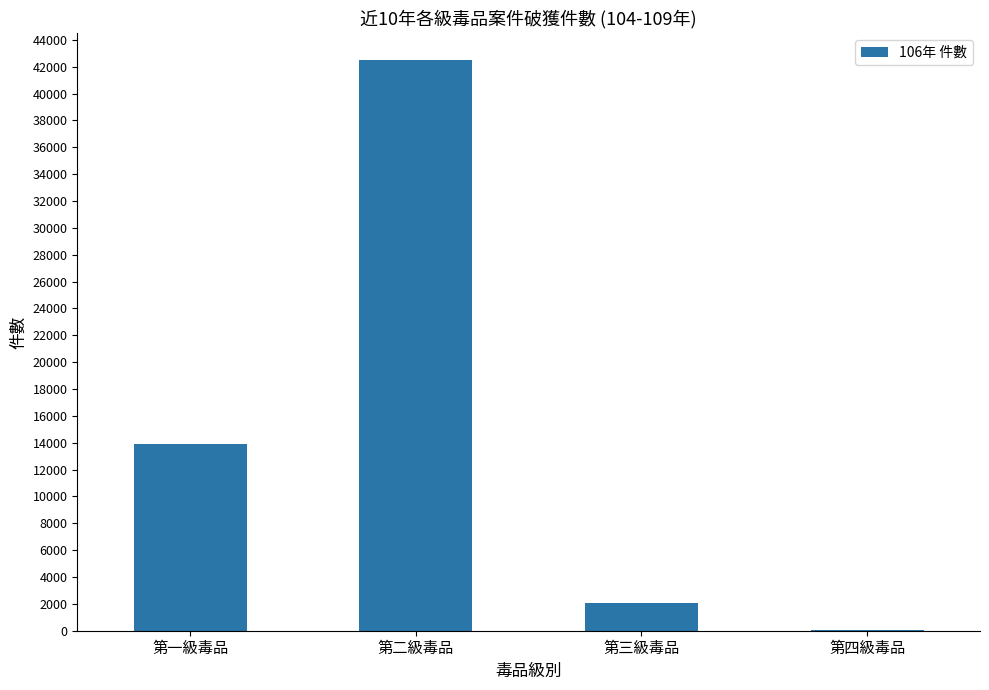

What is the greatest value displayed?

42501